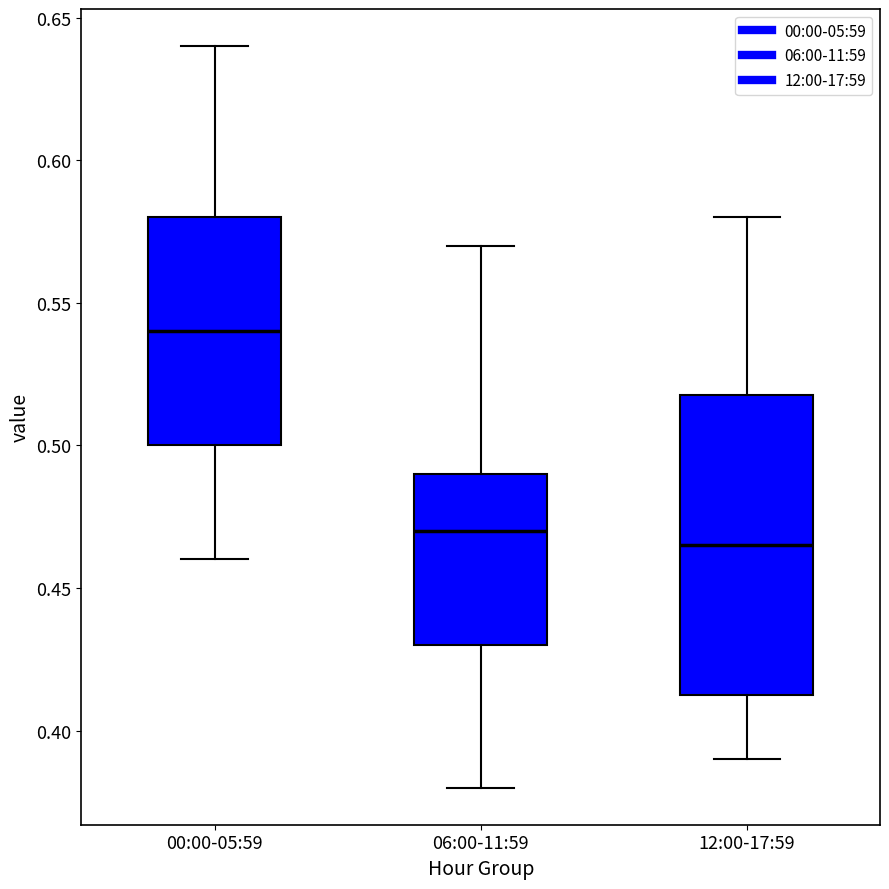

Comparing the boxes themselves (not the whiskers), which one is the tallest?

12:00-17:59